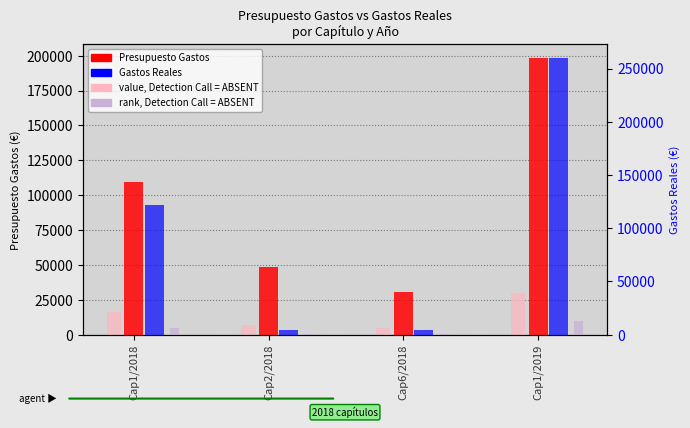

Reading left to right, list all the values displayed in this chart.

Presupuesto Gastos: Cap1/2018=109613.0	Cap2/2018=48800.0	Cap6/2018=30500.0	Cap1/2019=198201.0
value, Detection Call = ABSENT: Cap1/2018=16442.0	Cap2/2018=7320.0	Cap6/2018=4575.0	Cap1/2019=29730.1
Gastos Reales: Cap1/2018=121465.1	Cap2/2018=4197.0	Cap6/2018=4610.5	Cap1/2019=259748.7
rank, Detection Call = ABSENT: Cap1/2018=6073.3	Cap2/2018=209.9	Cap6/2018=230.5	Cap1/2019=12987.4